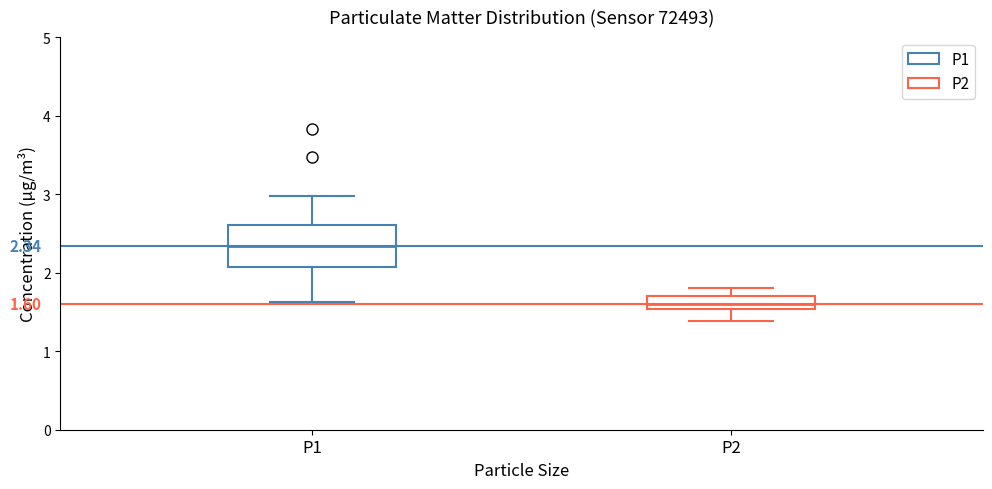

Which box is the tallest, from its lower edge to its upper edge?

P1